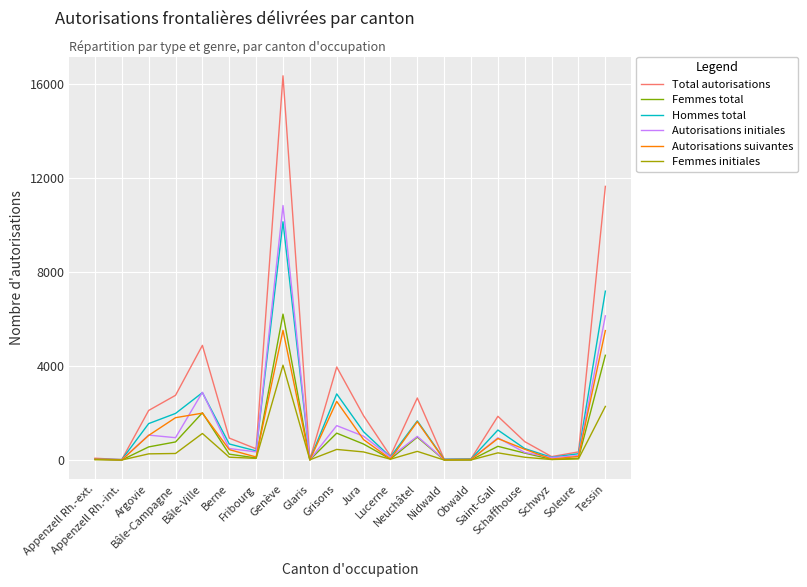

Which series has the widest spread of values?

Total autorisations